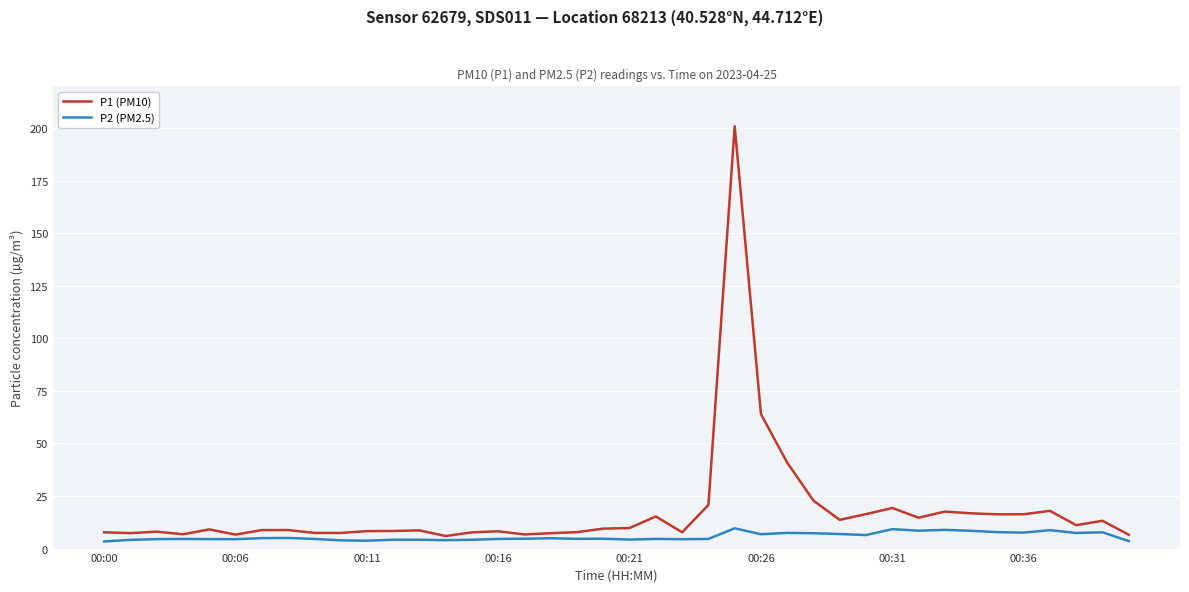

Which series has the largest total across all categories?

P1 (PM10)